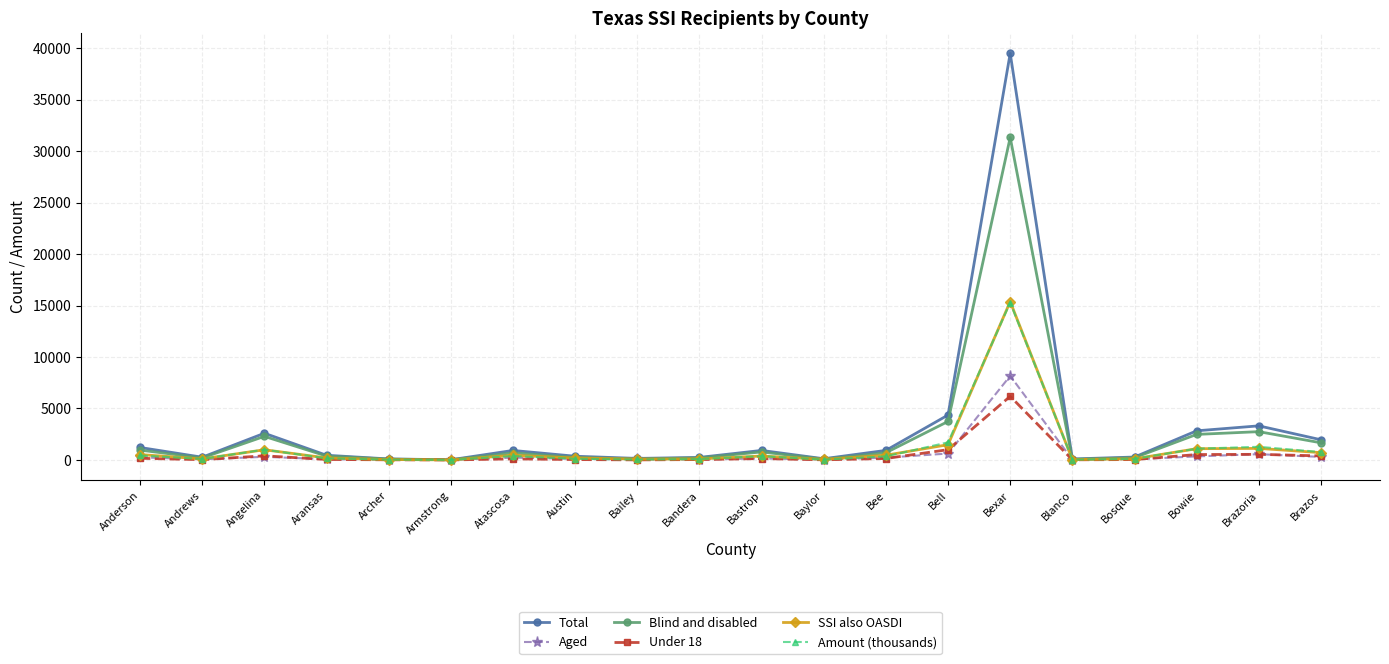

At which category does Blind and disabled reach its first local peak?

Angelina